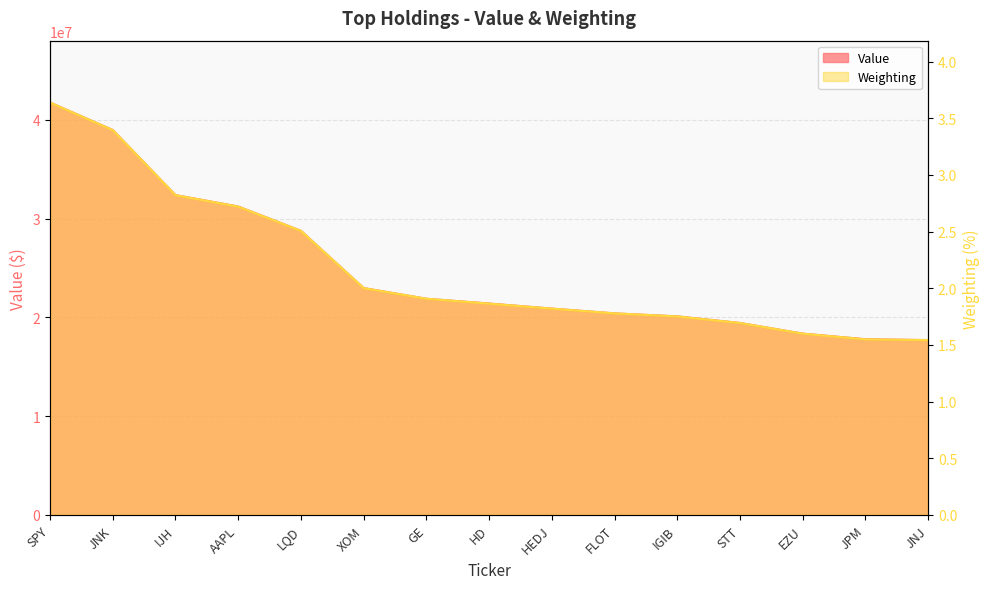

What is the label of the 10th point from the right?

XOM